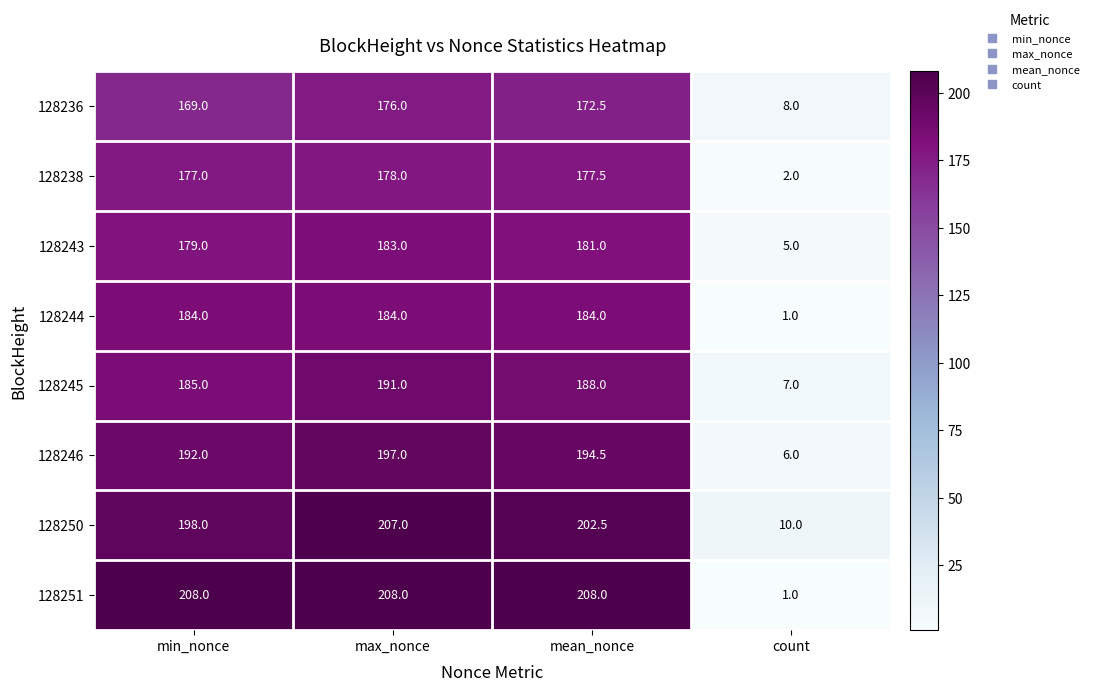

At how many categories does at least one series exceed 193?

3